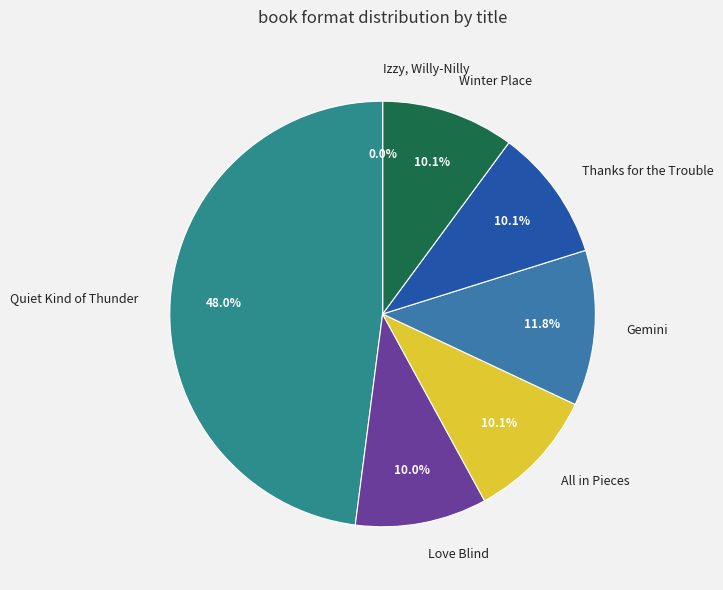

Does Thanks for the Trouble represent more than half of the total?

No